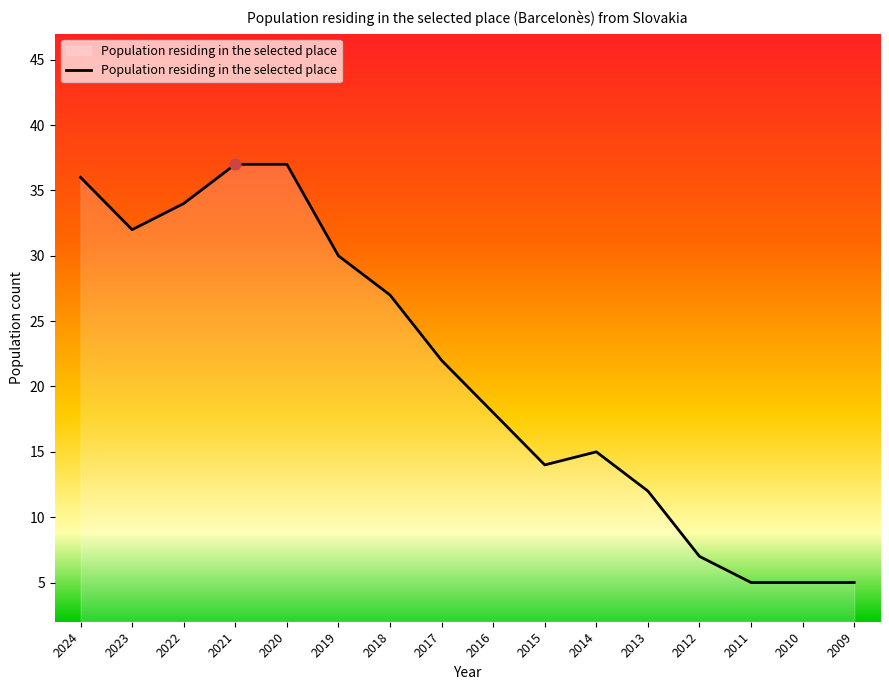

What is the change in value from 2022 to 2017?

-12